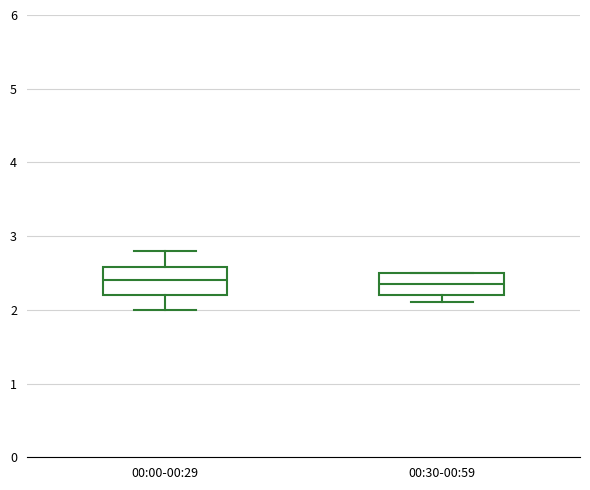

Reading left to right, transcribe this box plot: for each box, give where its median line is, the range the box spans, and where its two whiskers end, as read against the y-axis. The values are not printed on the chart, so give them approximately, as read against the axis.

00:00-00:29: median 2.4, box 2.2 to 2.6, whiskers 2.0 to 2.8
00:30-00:59: median 2.4, box 2.2 to 2.5, whiskers 2.1 to 2.5